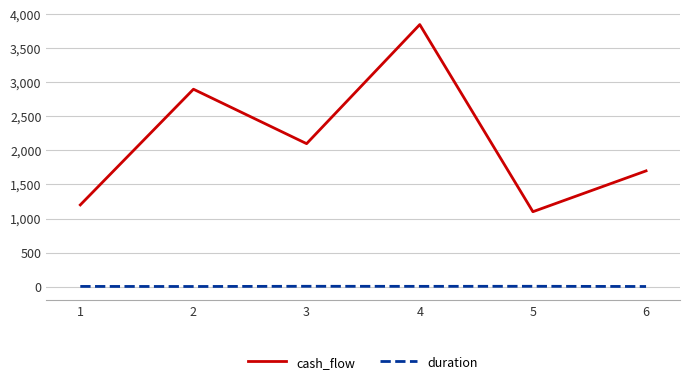

Which series has the largest range (max minus min)?

cash_flow